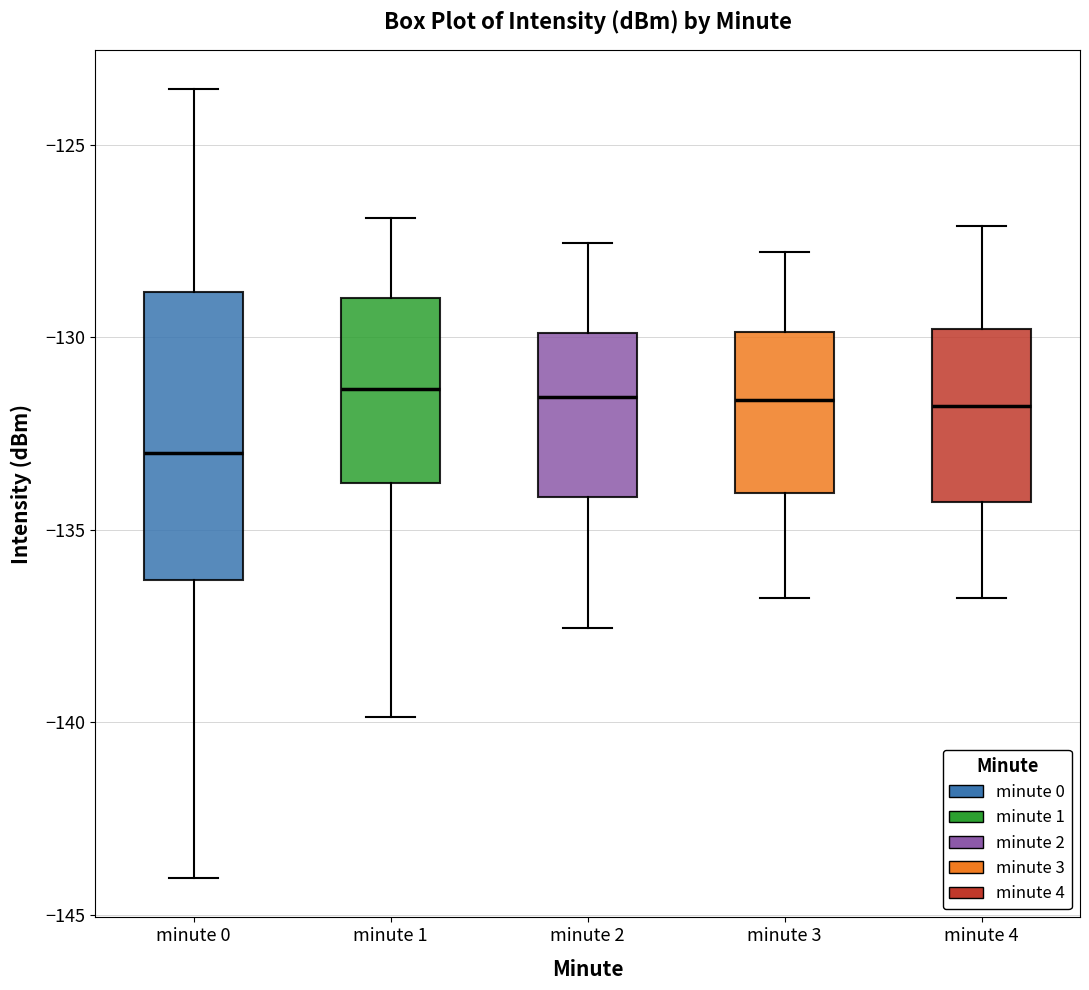

Which box is the tallest, from its lower edge to its upper edge?

minute 0